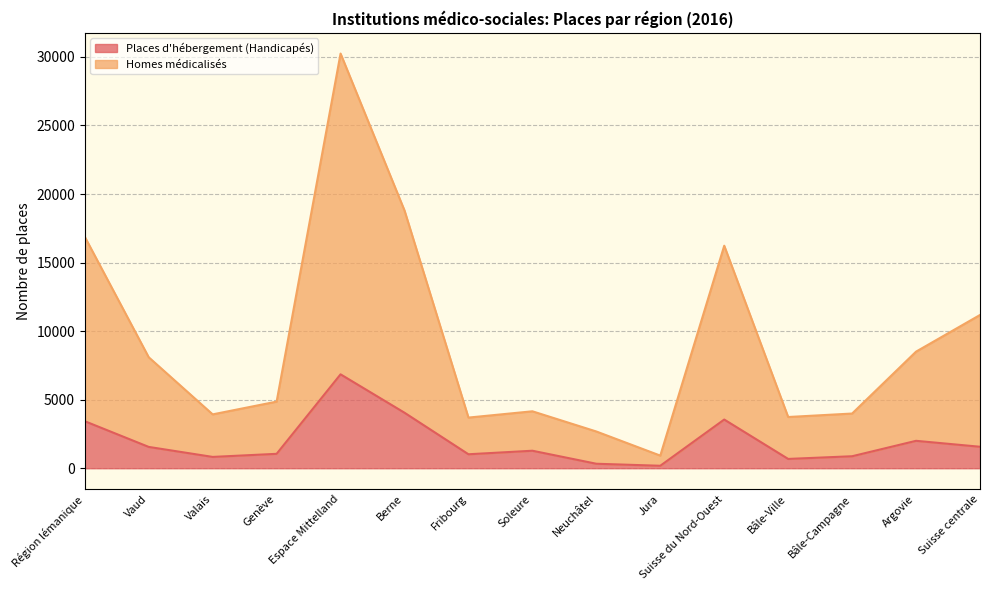

List the series in order of their peak value, highest first.

Homes médicalisés, Places d'hébergement (Handicapés)